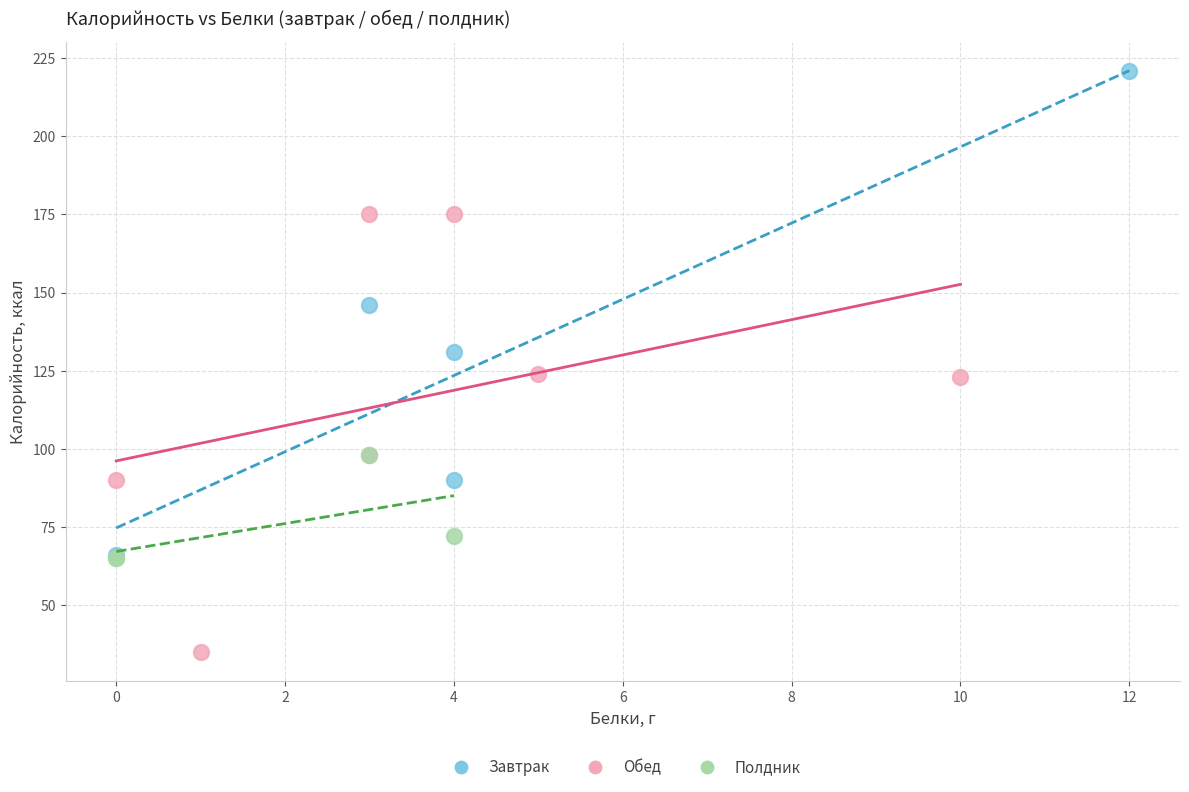

Which series contains the highest Y value?

Завтрак